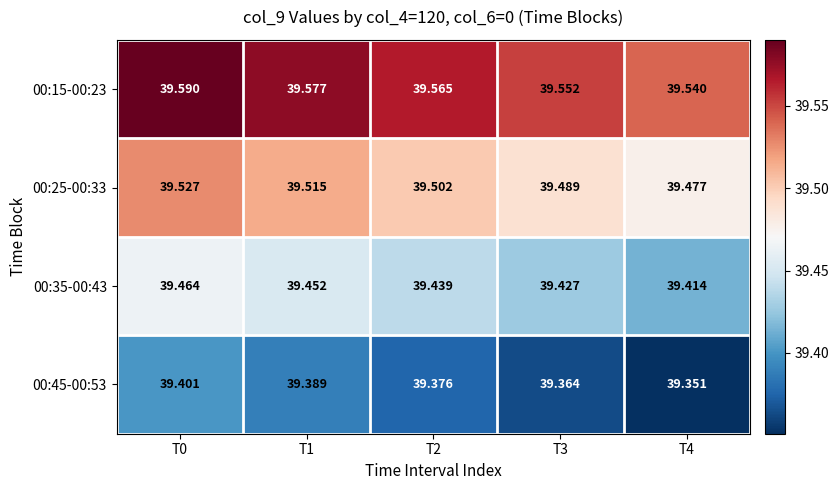

Rank the series by their maximum value, from lowest to highest.

00:45-00:53, 00:35-00:43, 00:25-00:33, 00:15-00:23